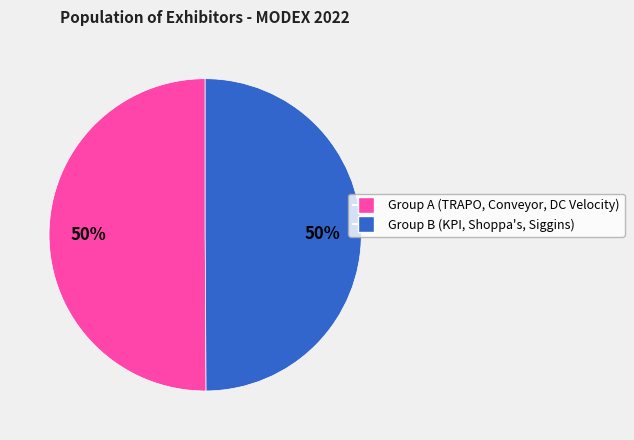

How many slices are in this pie chart?

2